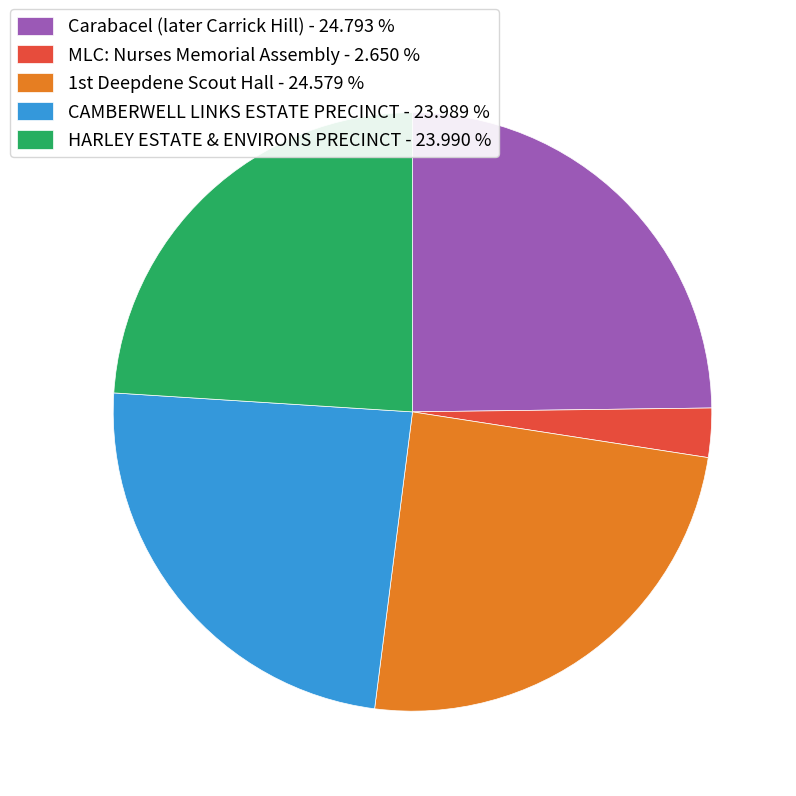

Is there any slice that represents more than half of the pie?

No